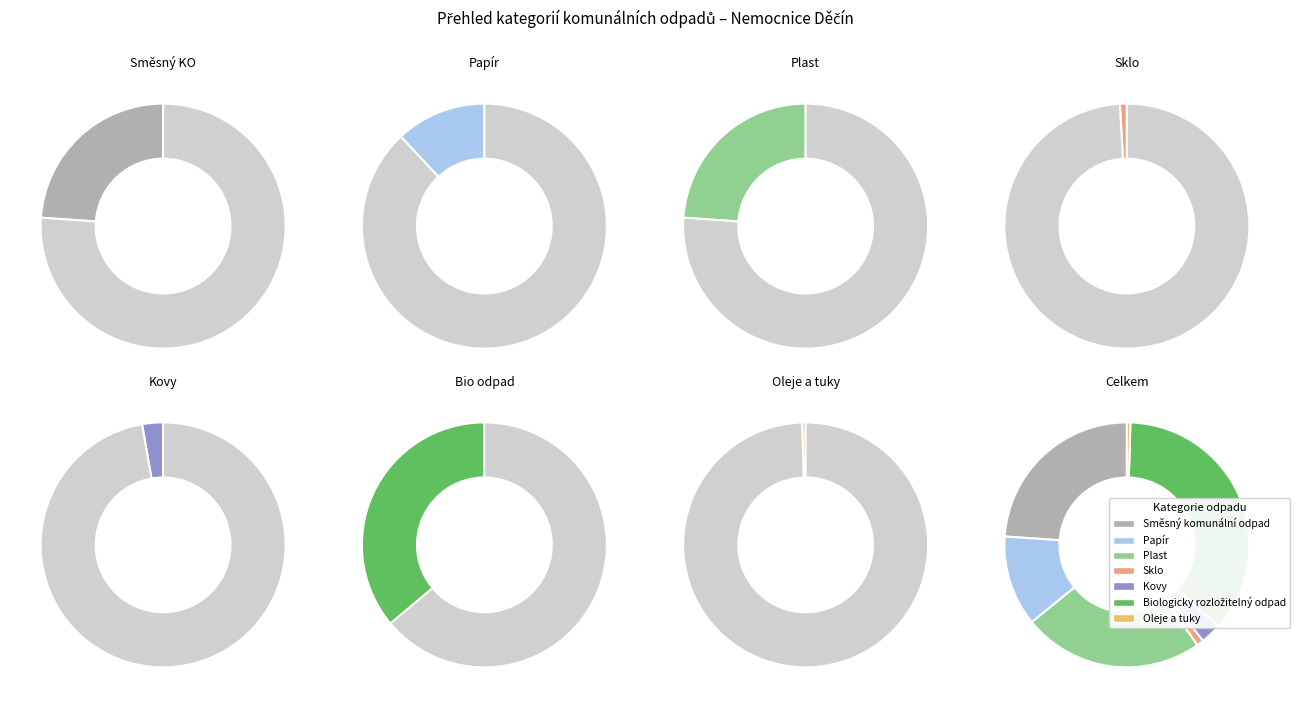

Does any single category account for the majority?

No